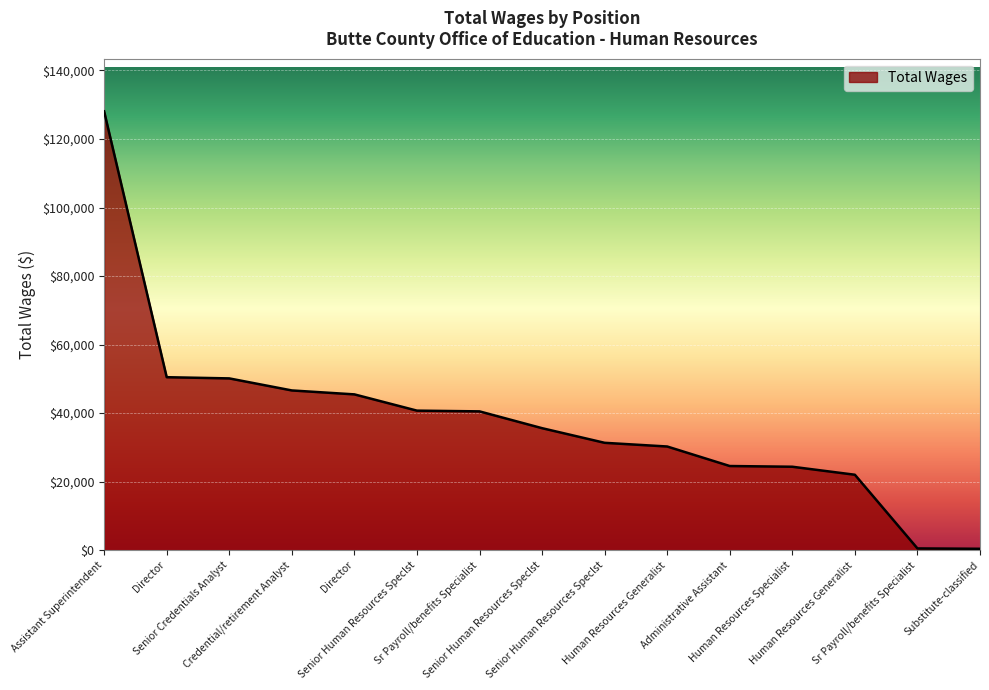

How many lines are shown in the chart?

1